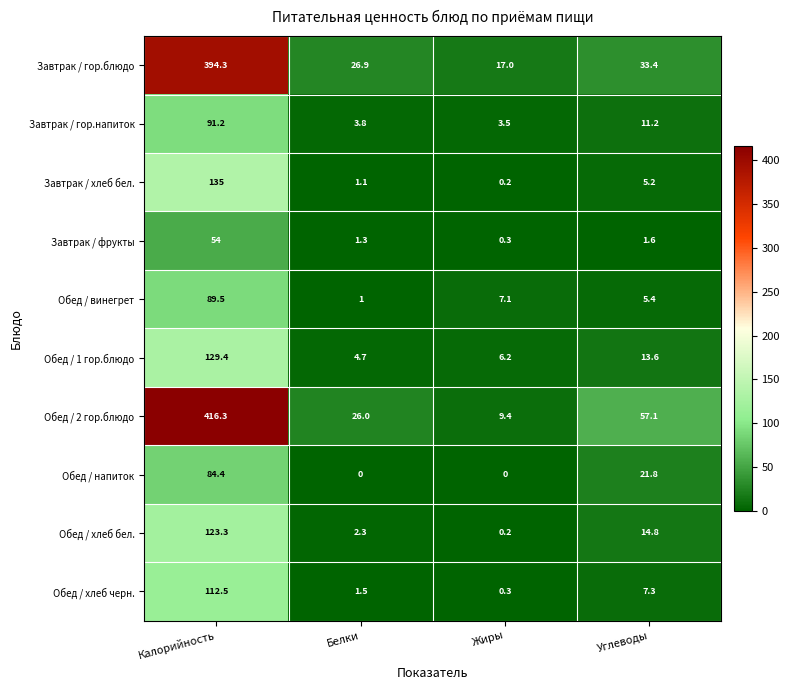

Is it true that Обед / винегрет equals 1.0 at Белки?

True